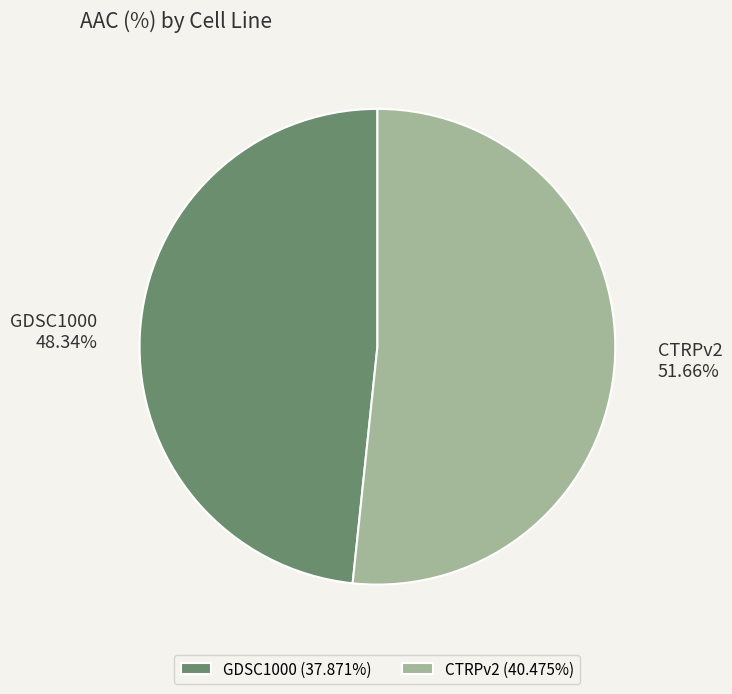

True or false: CTRPv2 accounts for 41% of the total.

False